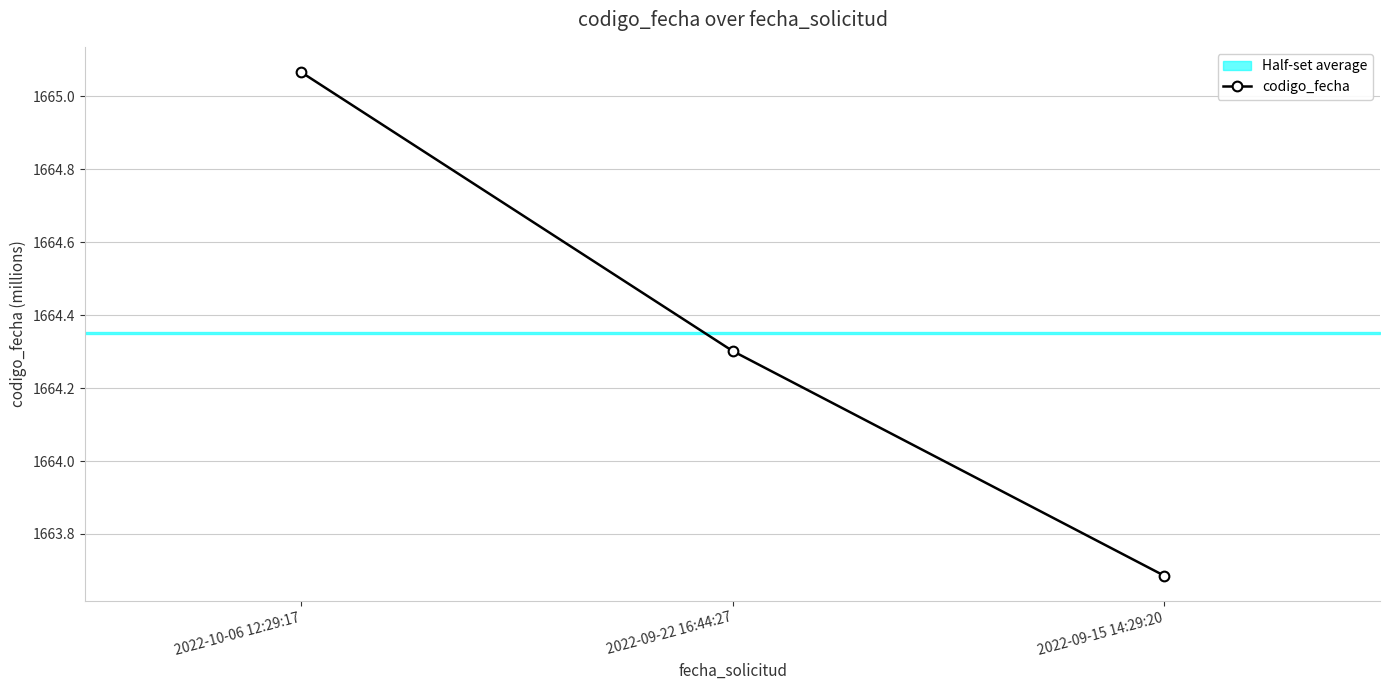

What is the value of the 2nd point from the left?

1664.3